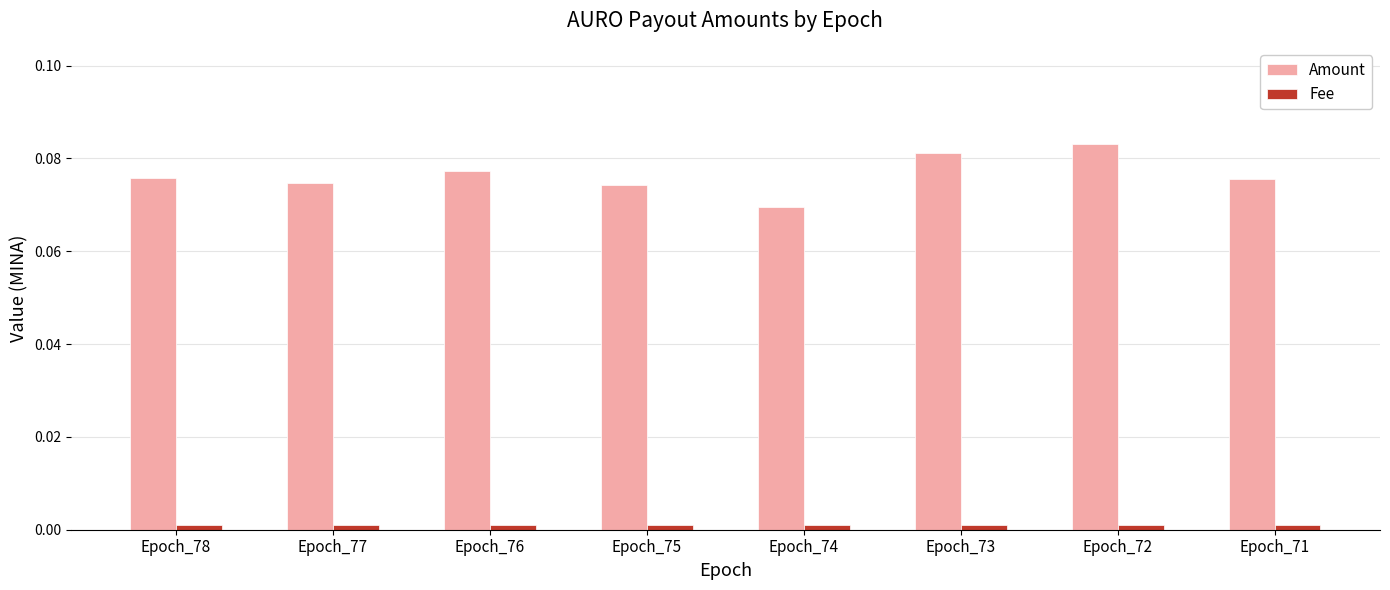

The value of Amount at Epoch_76 is 0.0. True or false?

False